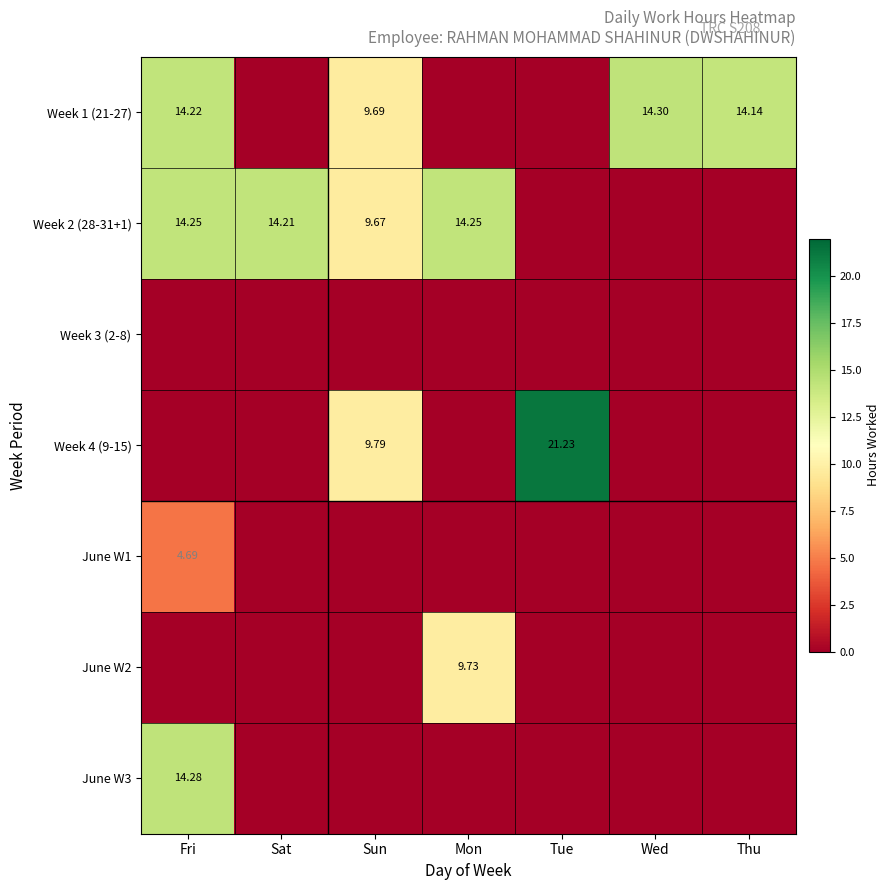

How many categories are shown in the chart?

7